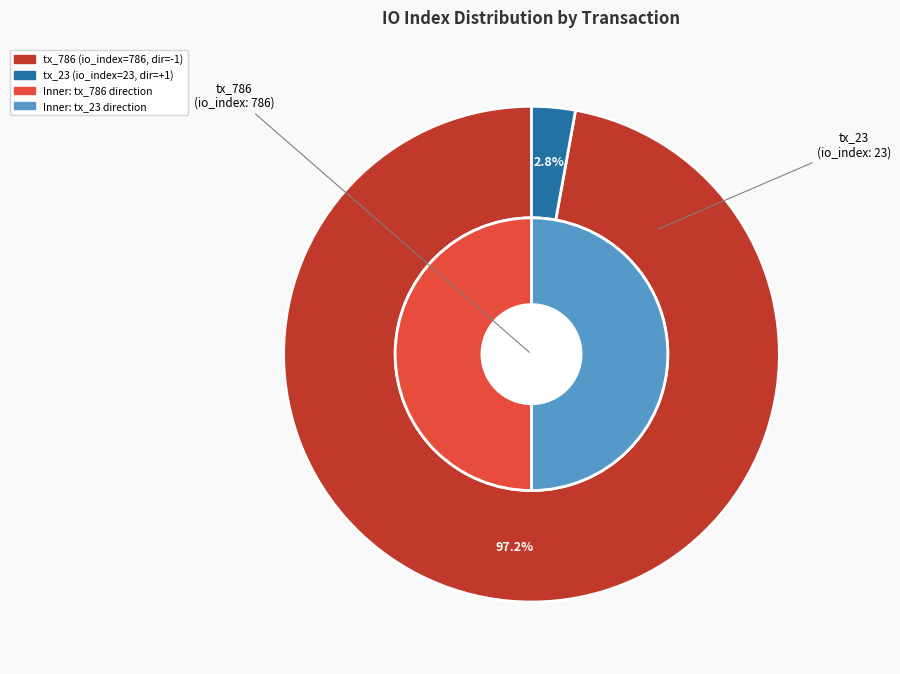

Combined, do tx_23 and tx_786 account for over 50%?

Yes